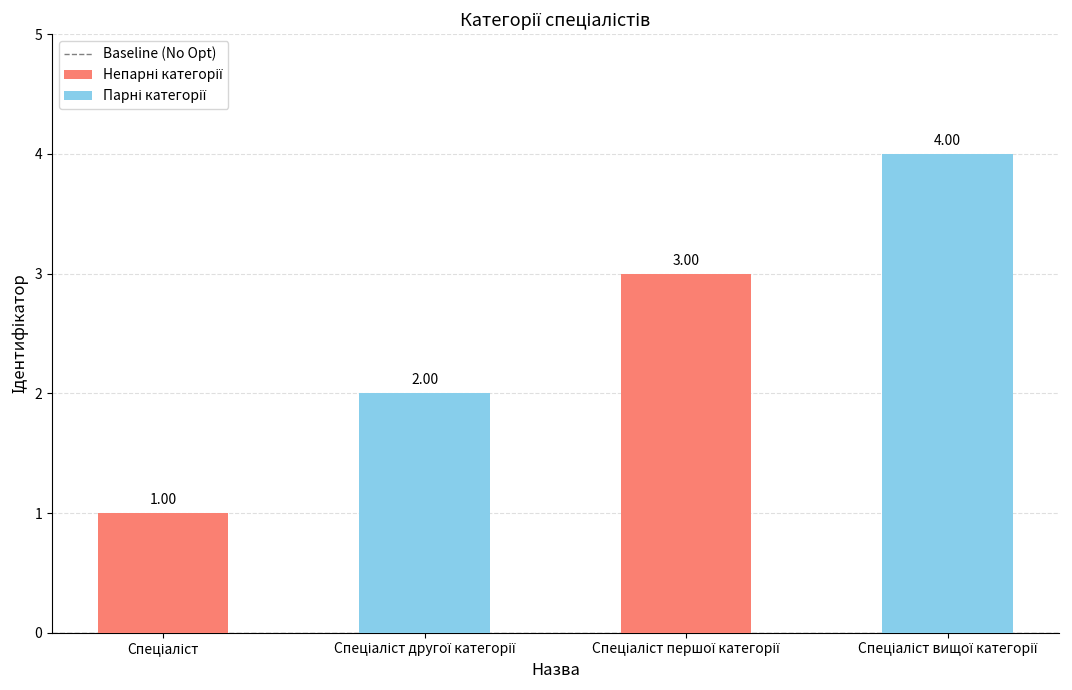

What is the sum of all values?

10